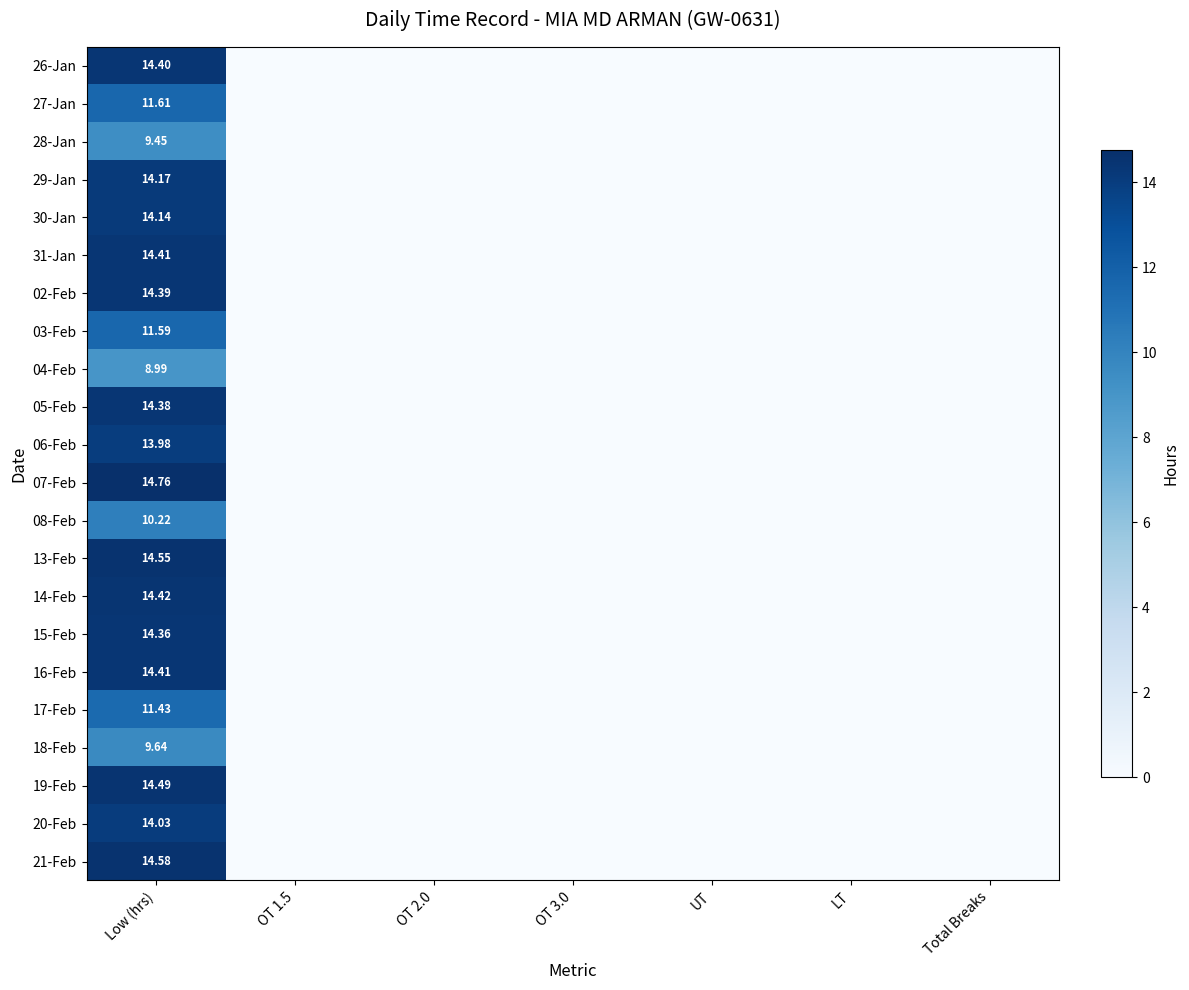

Rank the series by their maximum value, from lowest to highest.

04-Feb, 28-Jan, 18-Feb, 08-Feb, 17-Feb, 03-Feb, 27-Jan, 06-Feb, 20-Feb, 30-Jan, 29-Jan, 15-Feb, 05-Feb, 02-Feb, 26-Jan, 31-Jan, 16-Feb, 14-Feb, 19-Feb, 13-Feb, 21-Feb, 07-Feb